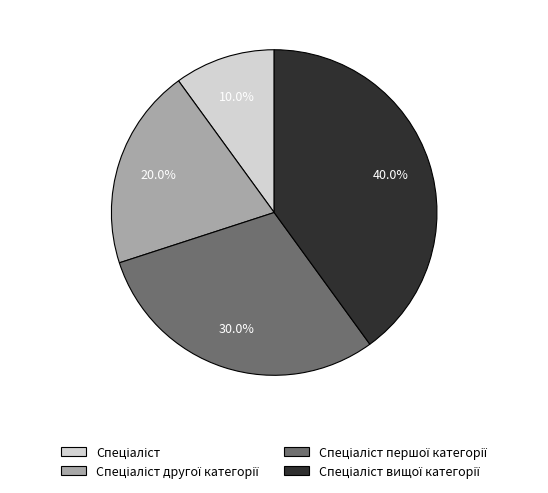

Is there any slice that represents more than half of the pie?

No